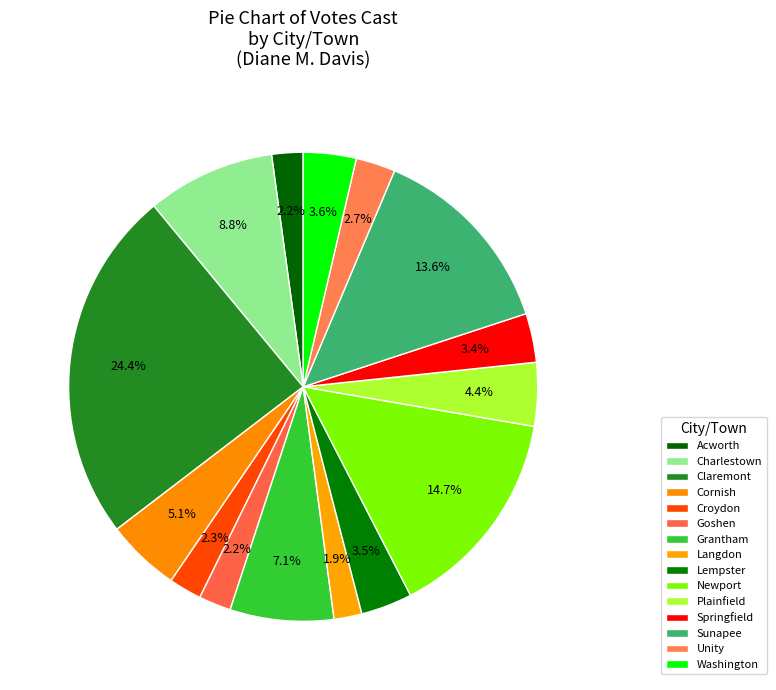

Does any single category account for the majority?

No